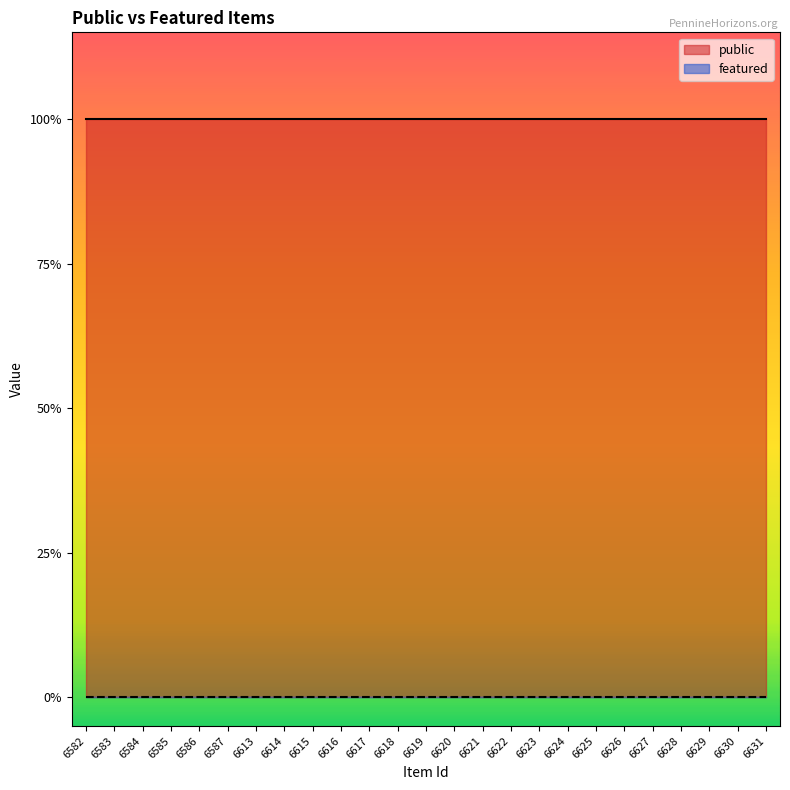

Rank the series by their average value, from highest to lowest.

public, featured